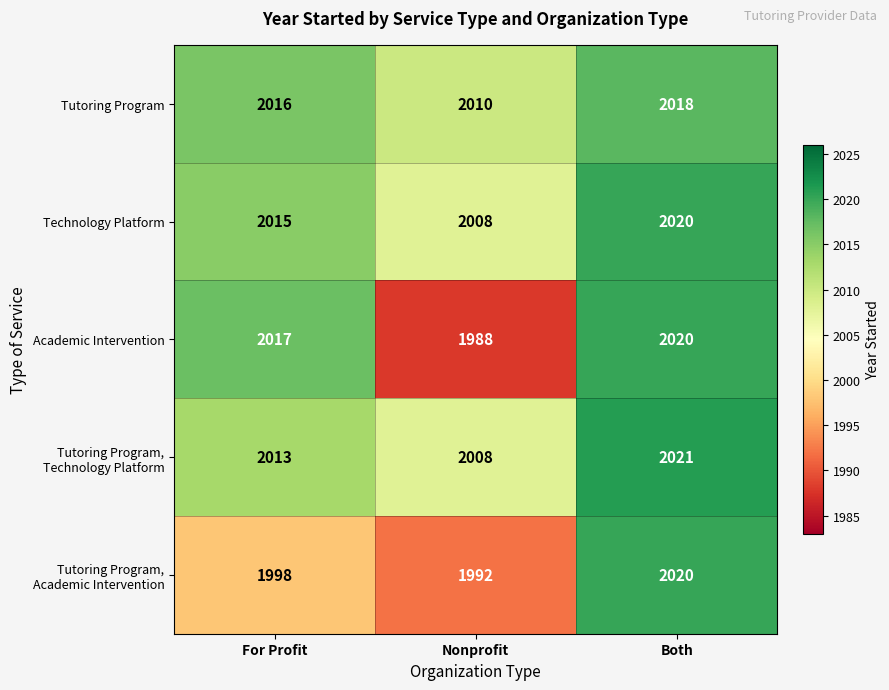

Count the Technology Platform values in the range 2008 to 2020.

3